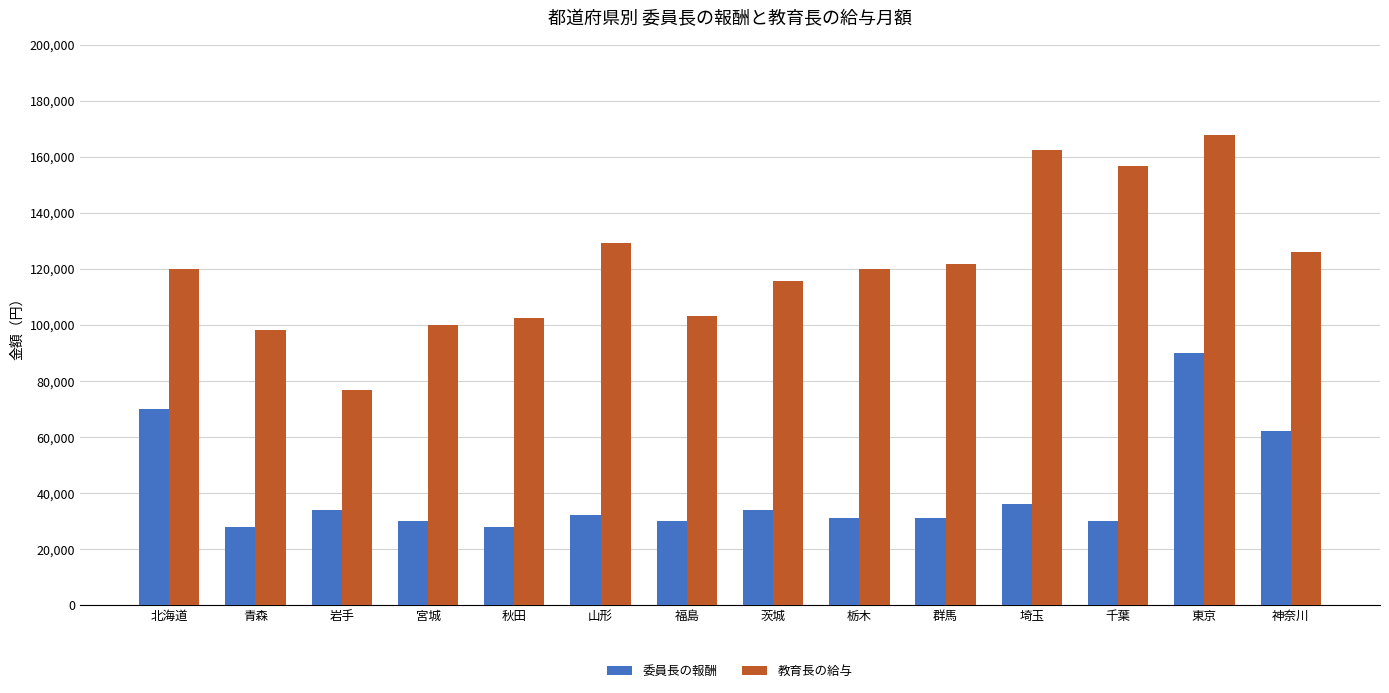

Is it true that 教育長の給与 equals 156660 at 千葉?

True